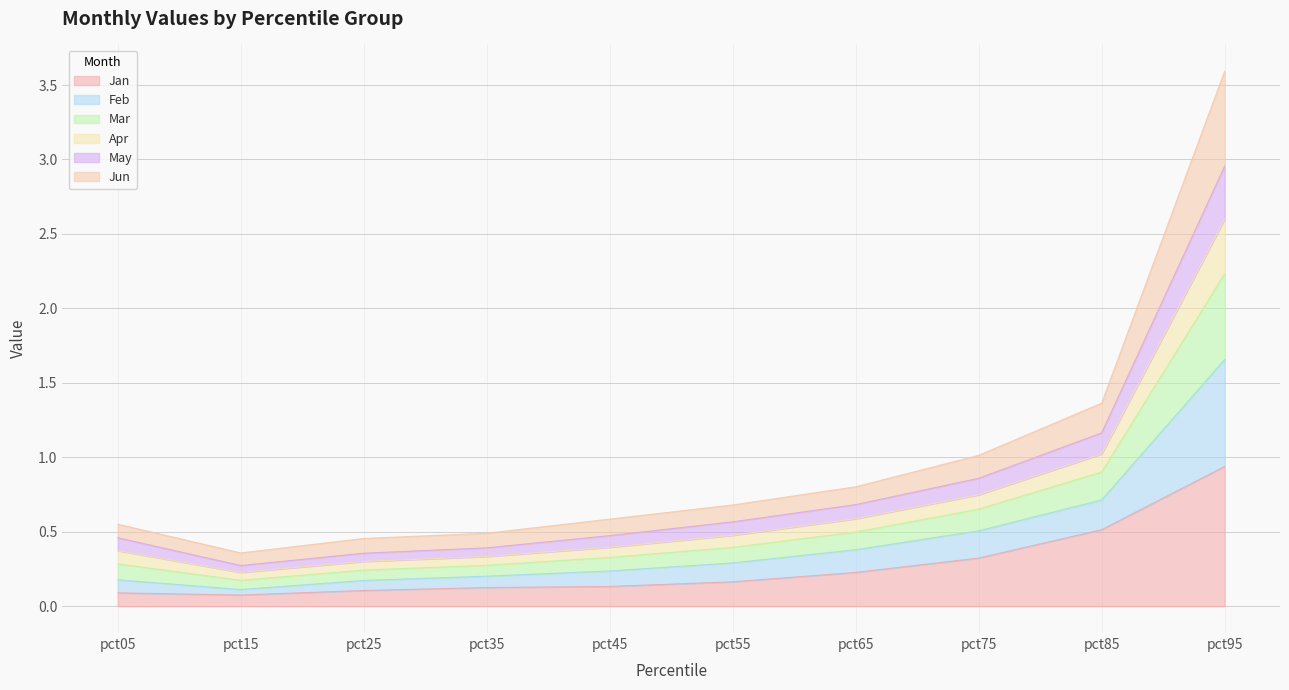

Which category has the highest value in the Jan series?

pct95